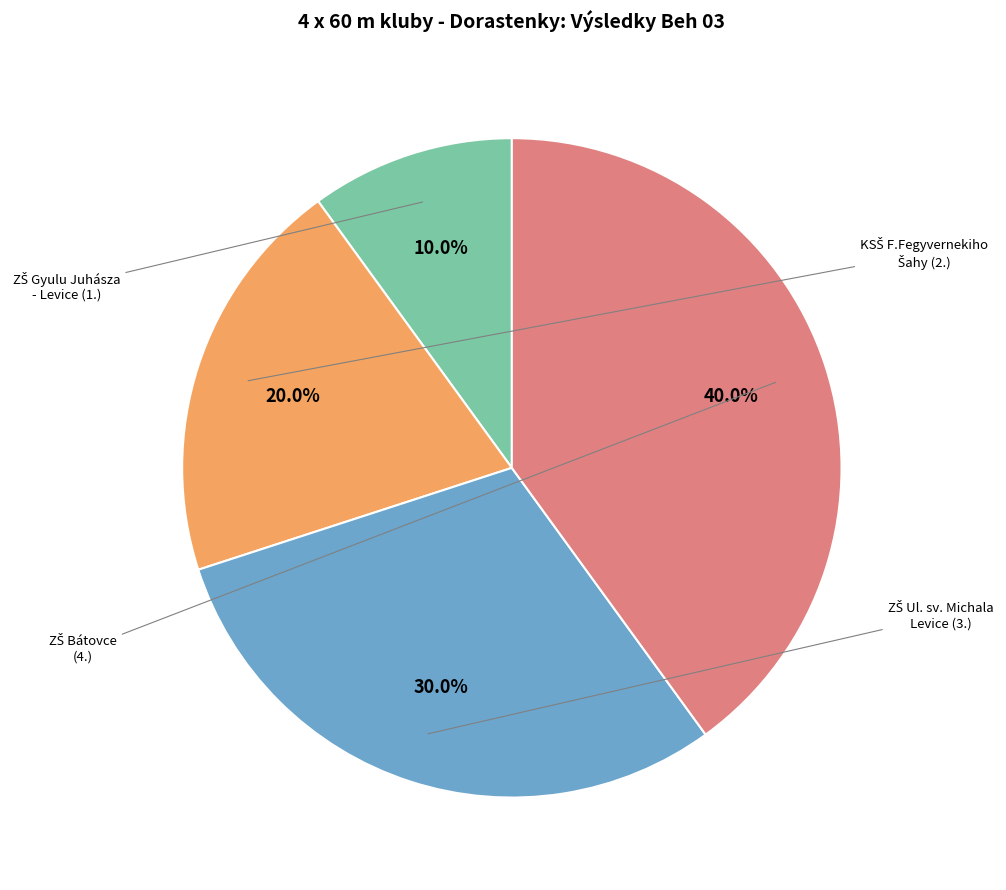

Is there any slice that represents more than half of the pie?

No